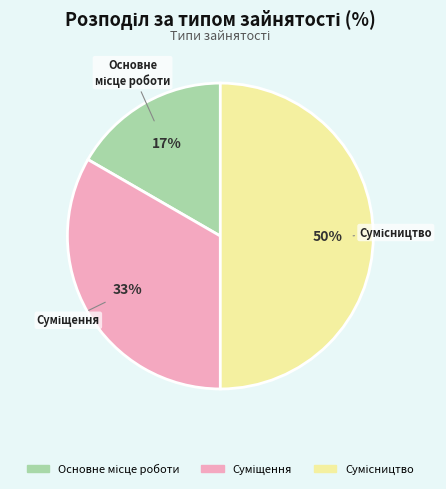

To the nearest percent, what is the average slice percentage?

33%